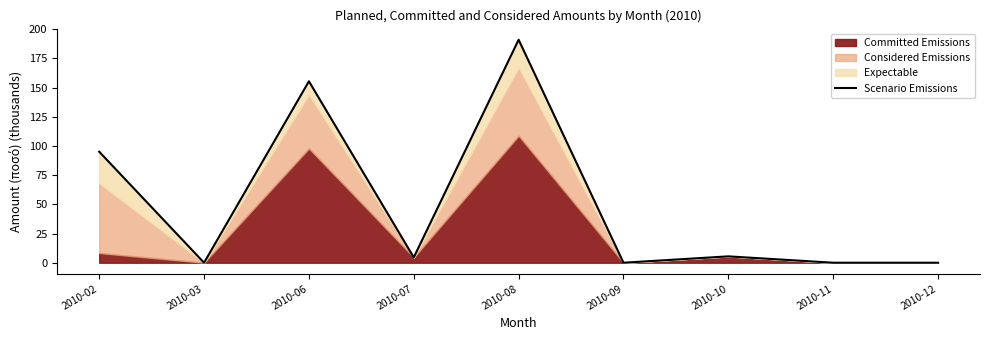

At which category does the data reach its first local valley?

2010-03